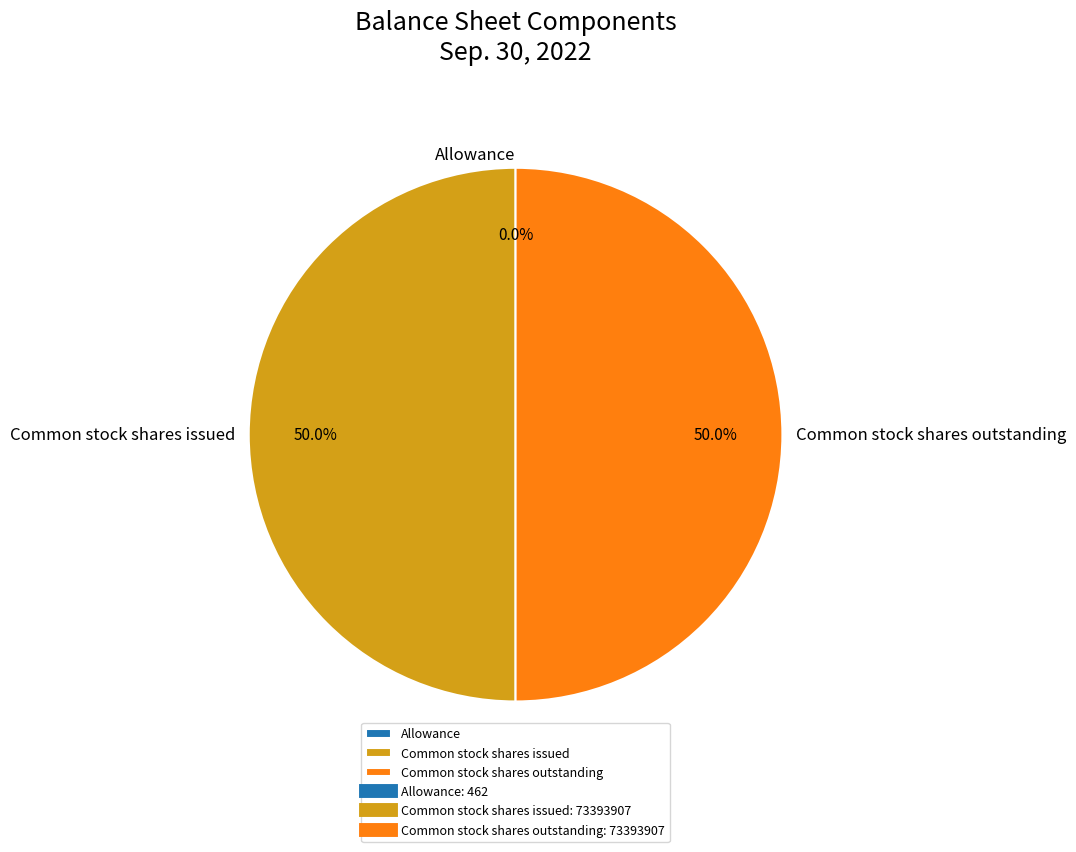

Count the number of slices in the pie.

3